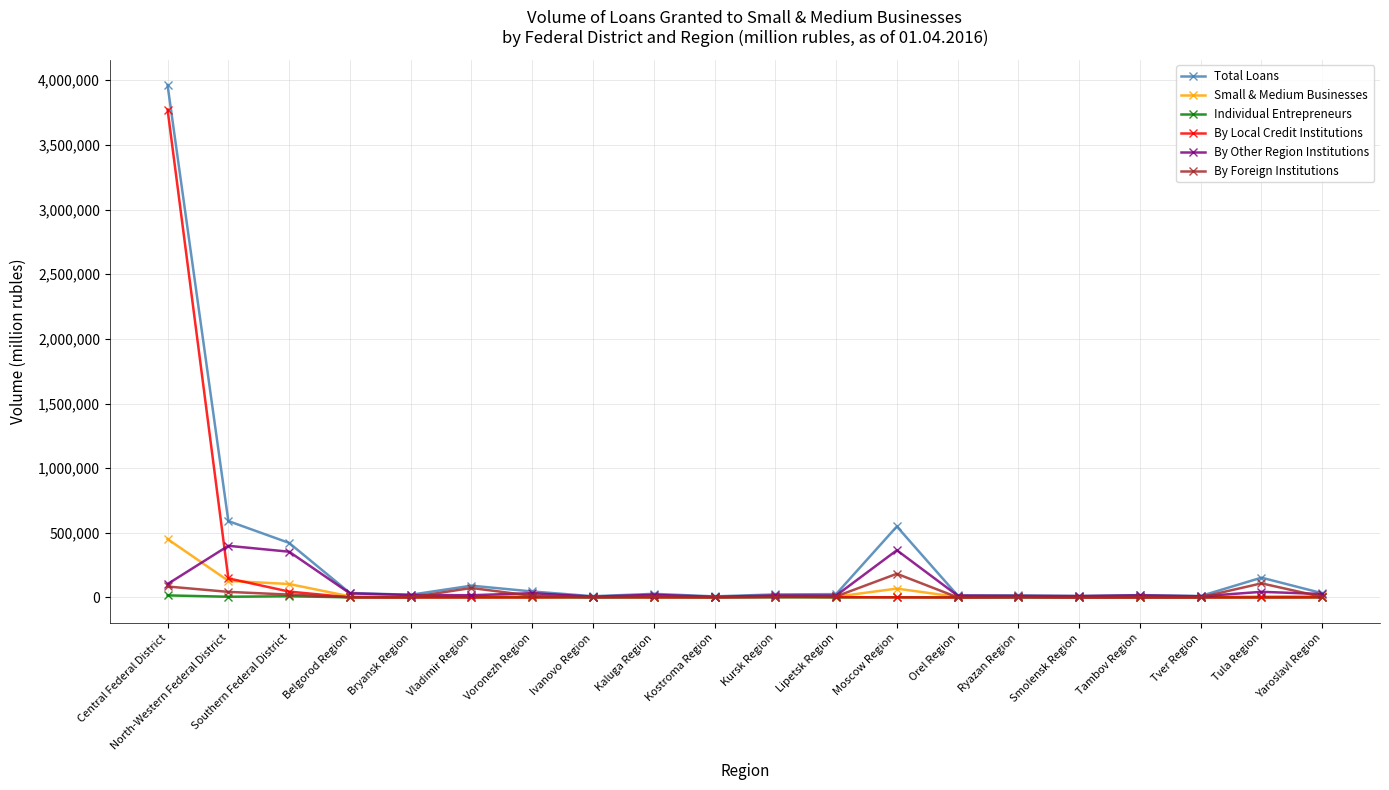

True or false: By Foreign Institutions has more than 0 interior local peaks.

True